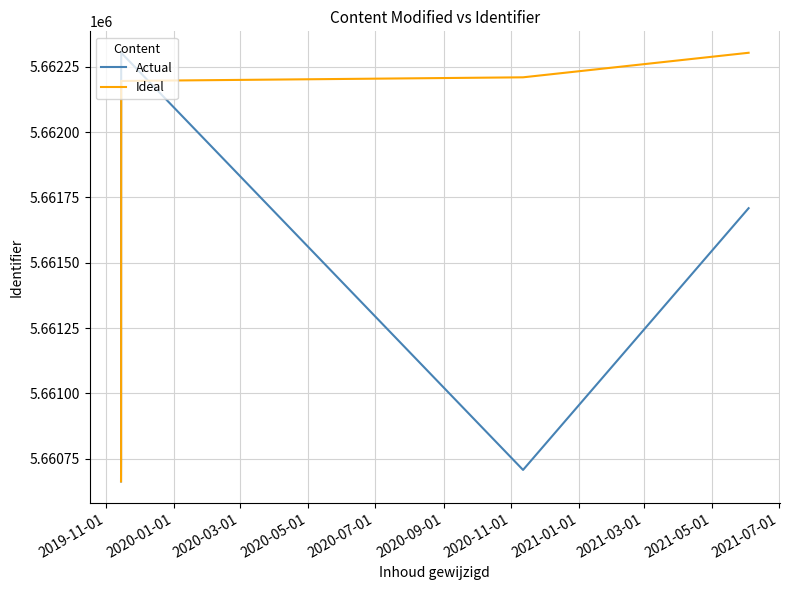

What is the smallest value displayed?

5660663